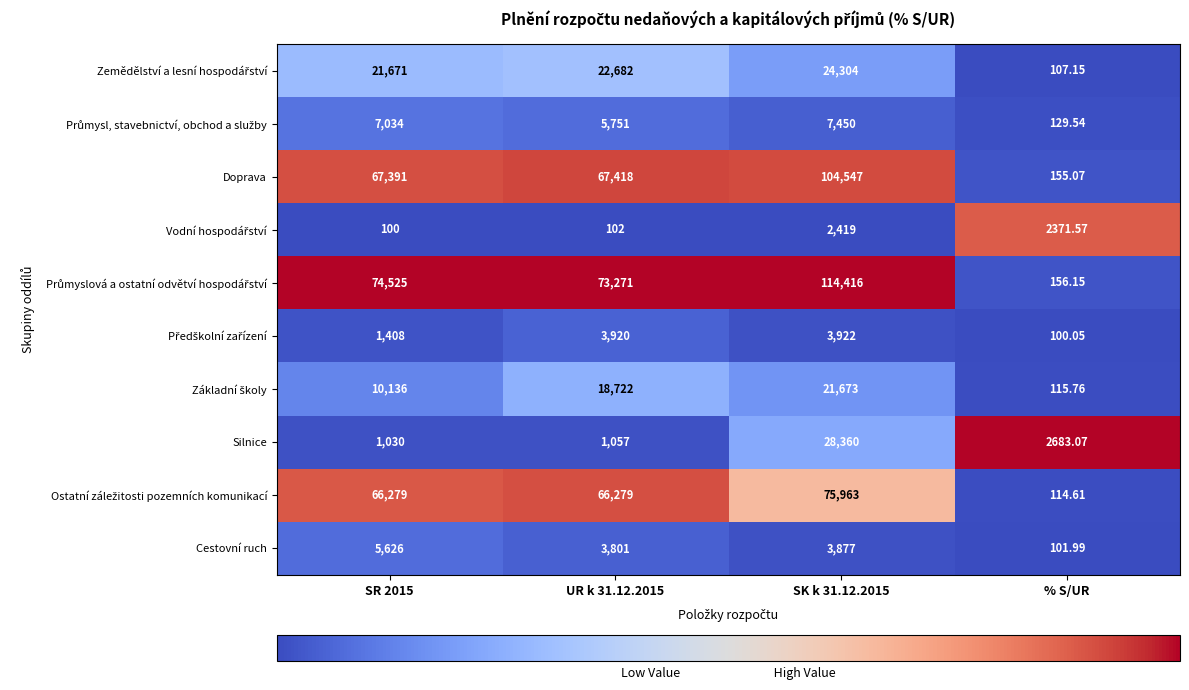

At which label is Silnice closest to 14695?

% S/UR